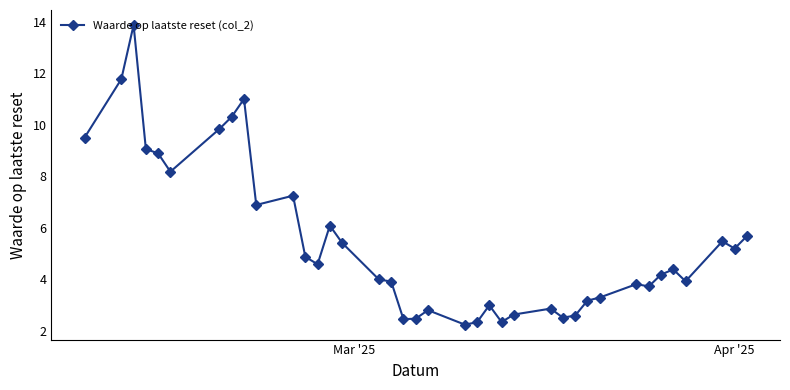

How many lines are shown in the chart?

1